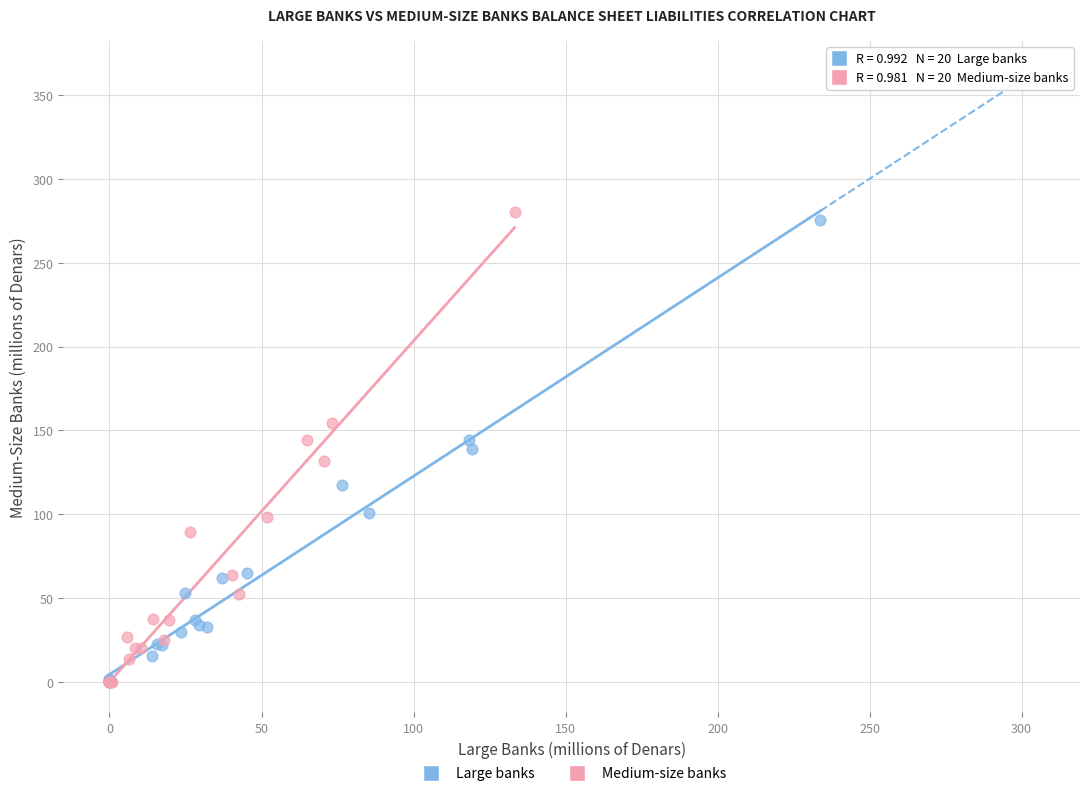

What are all the series names shown in the legend?

Large banks, Medium-size banks